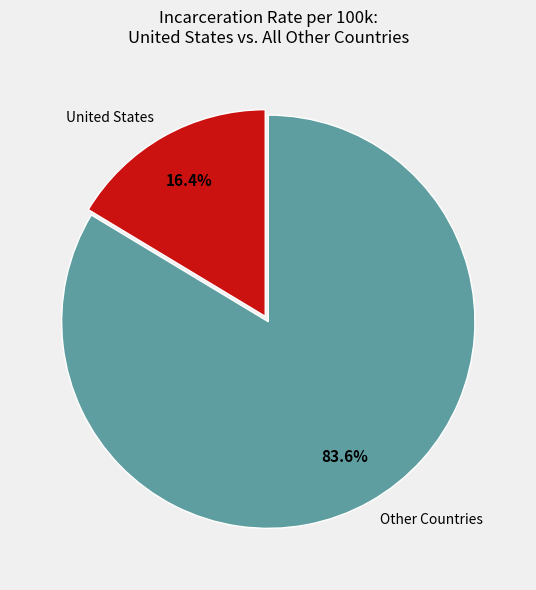

Does any single category account for the majority?

Yes